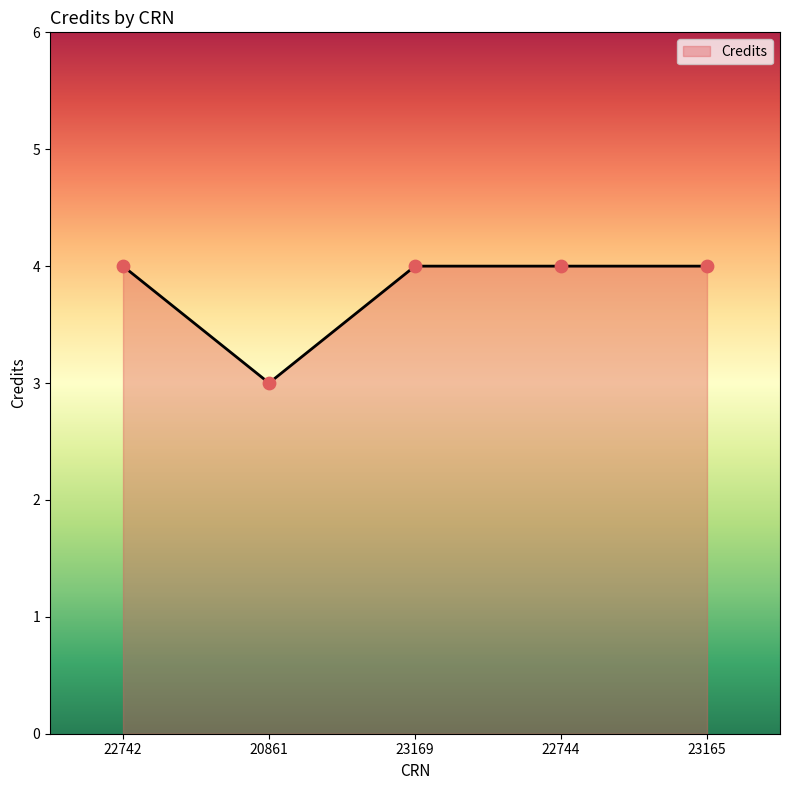

What is the ratio of the value at 23165 to the value at 22742?

1.0